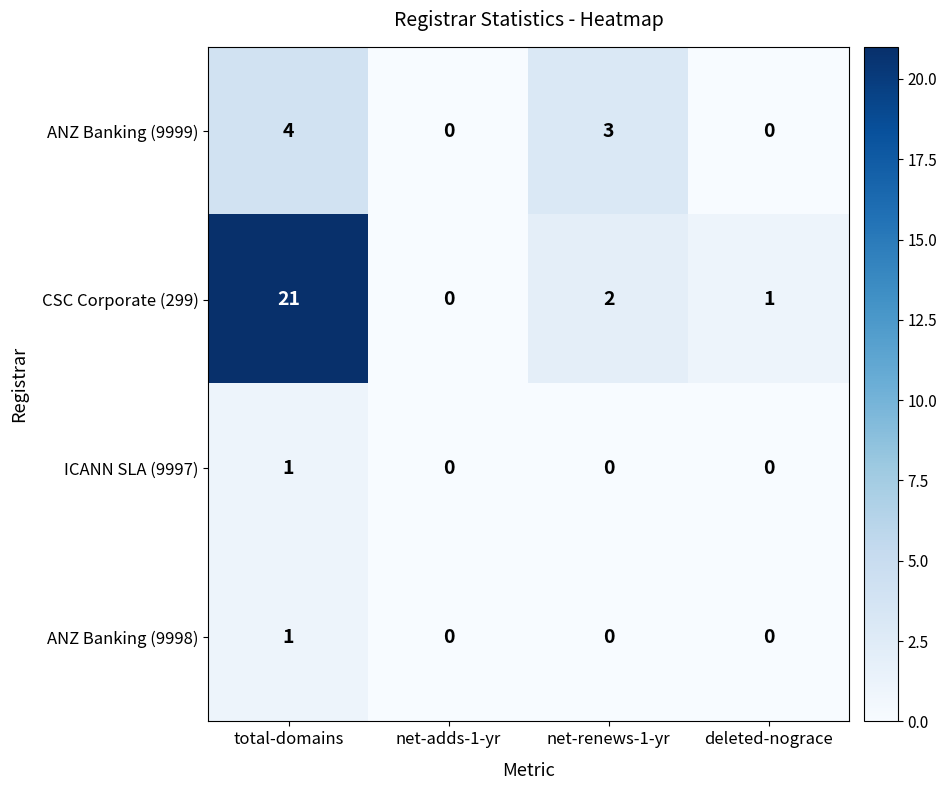

At which category does the chart reach its peak across all series?

total-domains